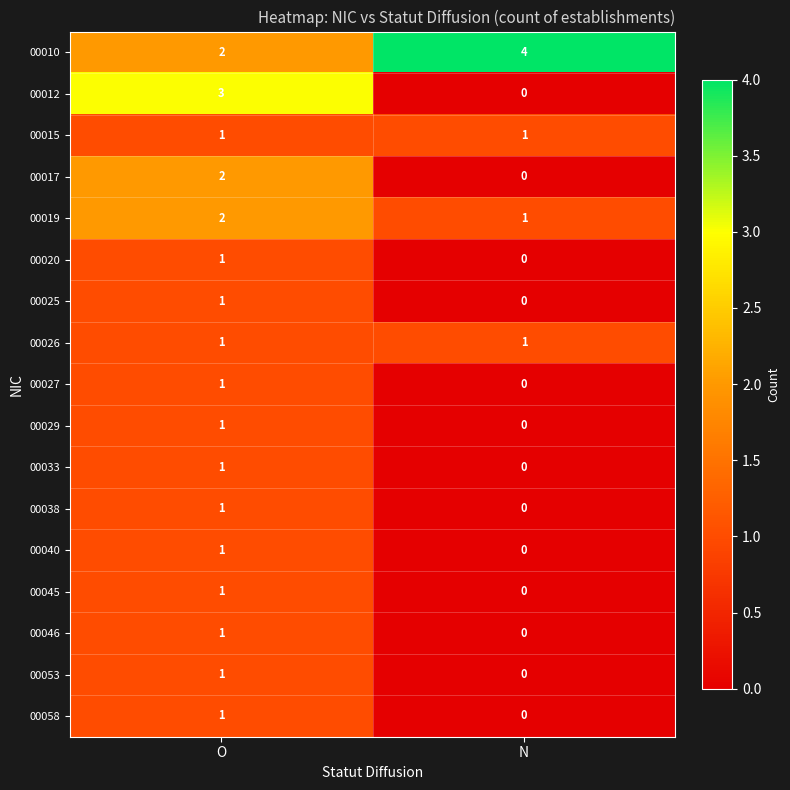

The value of 00033 at O is 2. True or false?

False